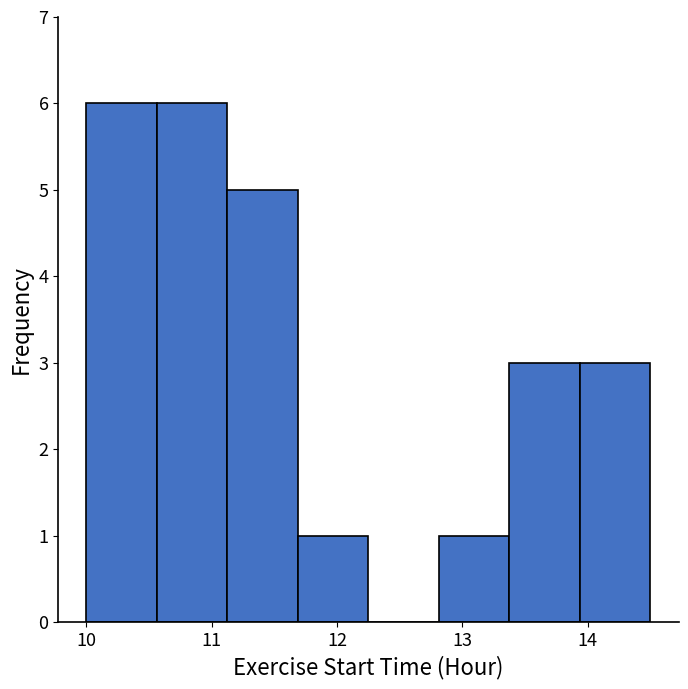

Reading left to right, list every bar in this chart as the range it spans on the x-axis followed by its height. Neither the bar edges nor the heights are printed on the chart, so give them approximately, as read against the axes.

10.0 to 10.6: 6
10.6 to 11.1: 6
11.1 to 11.7: 5
11.7 to 12.3: 1
12.3 to 12.8: 0
12.8 to 13.4: 1
13.4 to 13.9: 3
13.9 to 14.5: 3